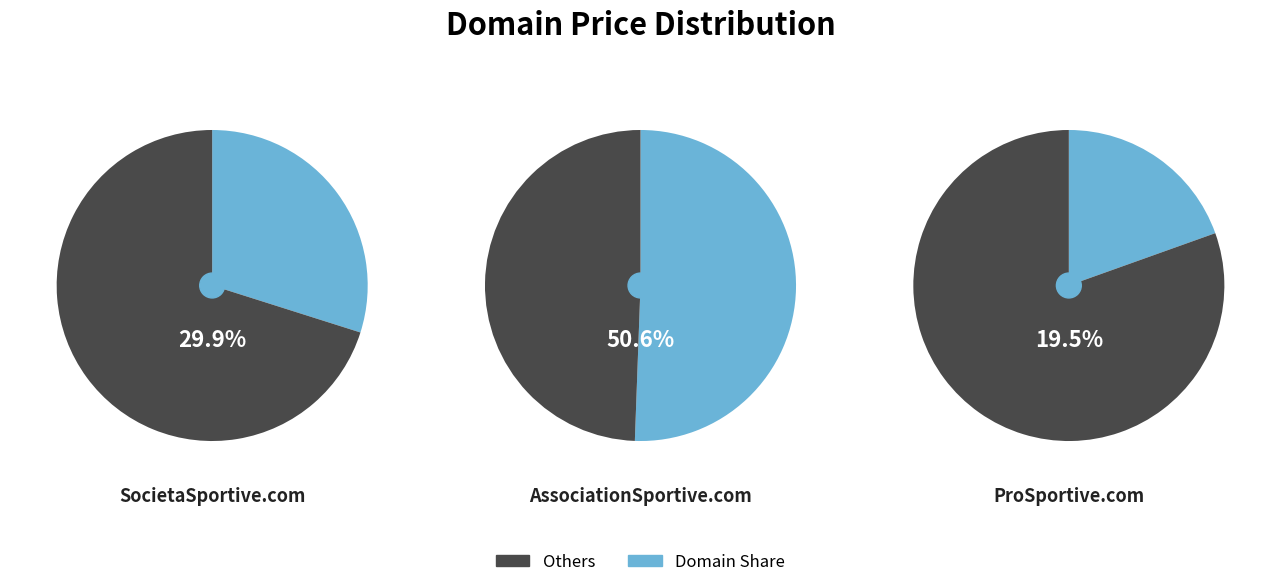

What percentage is the SocietaSportive.com slice, to the nearest percent?

30%